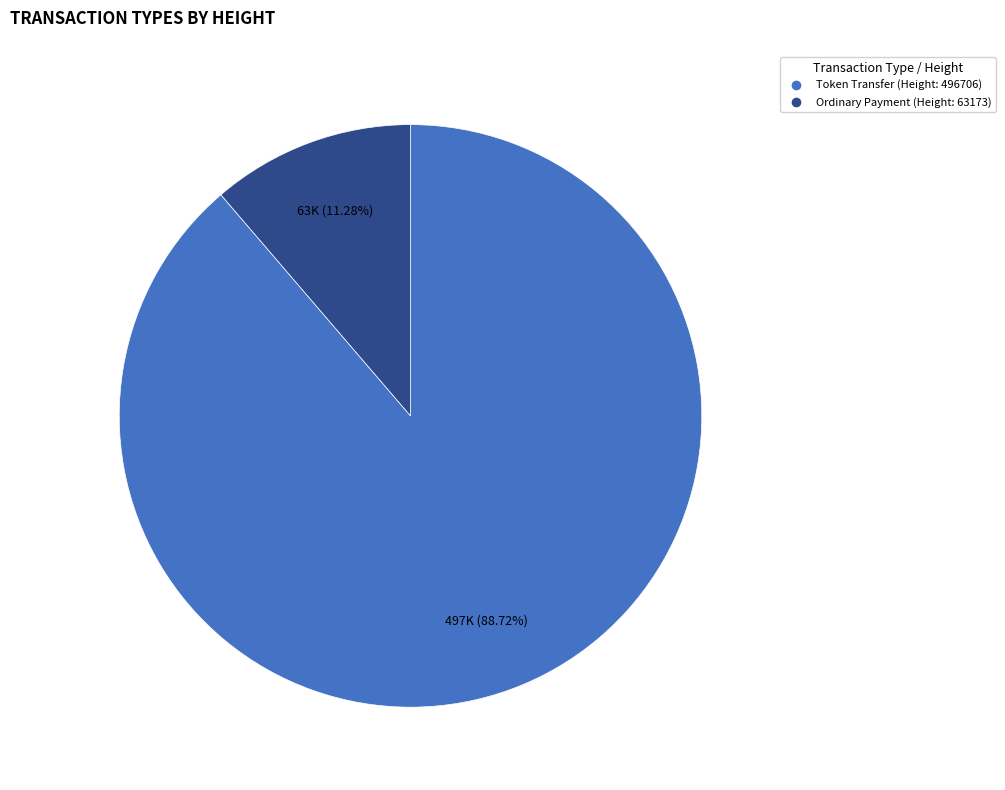

Rank the categories by value from lowest to highest.

Ordinary Payment (Height: 63173), Token Transfer (Height: 496706)